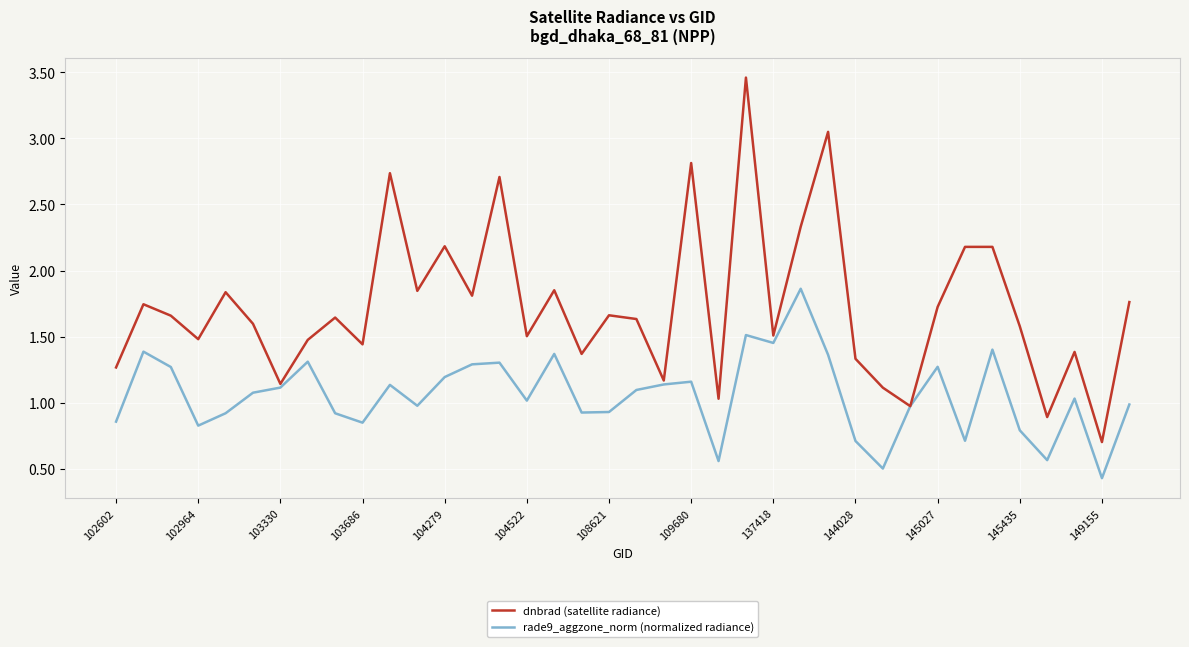

What is the minimum value for dnbrad (satellite radiance)?

0.7